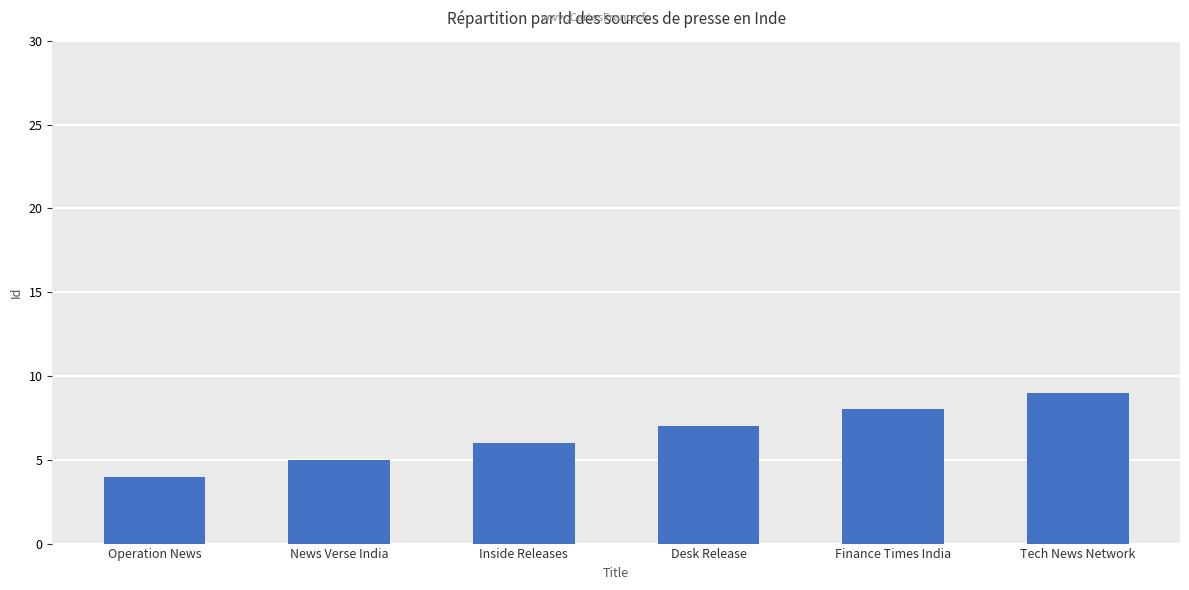

How many distinct data groups are displayed?

1